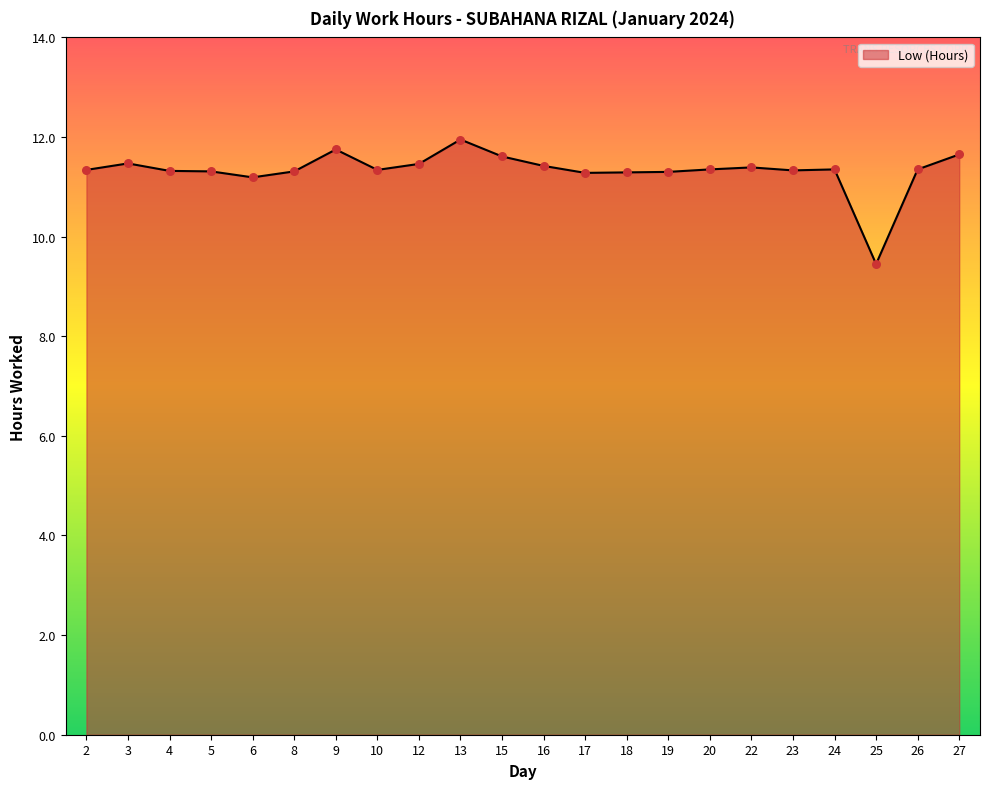

What is the ratio of the value at 5 to the value at 16?

1.0